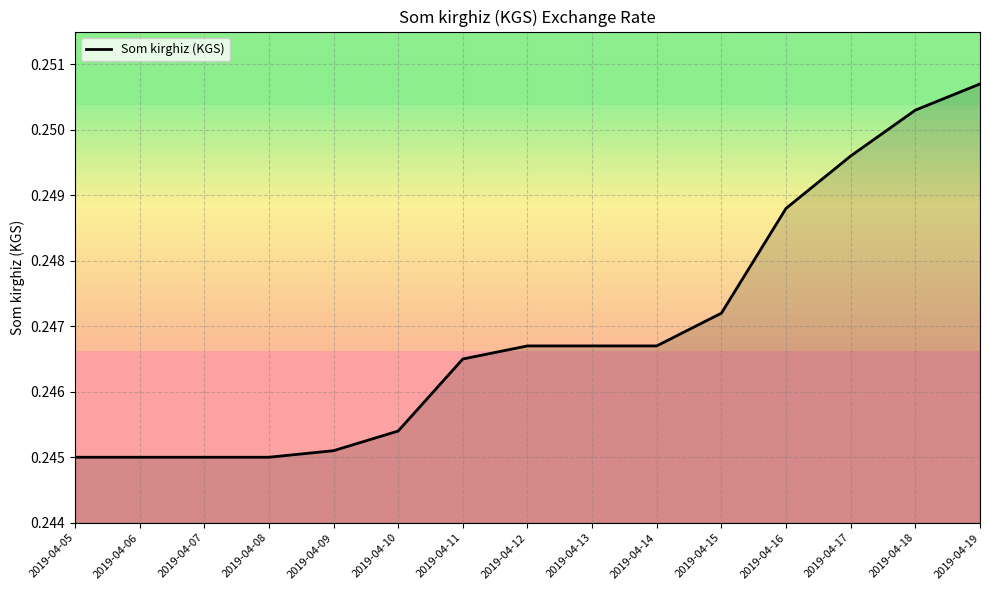

Which label corresponds to the largest value in the chart?

2019-04-19